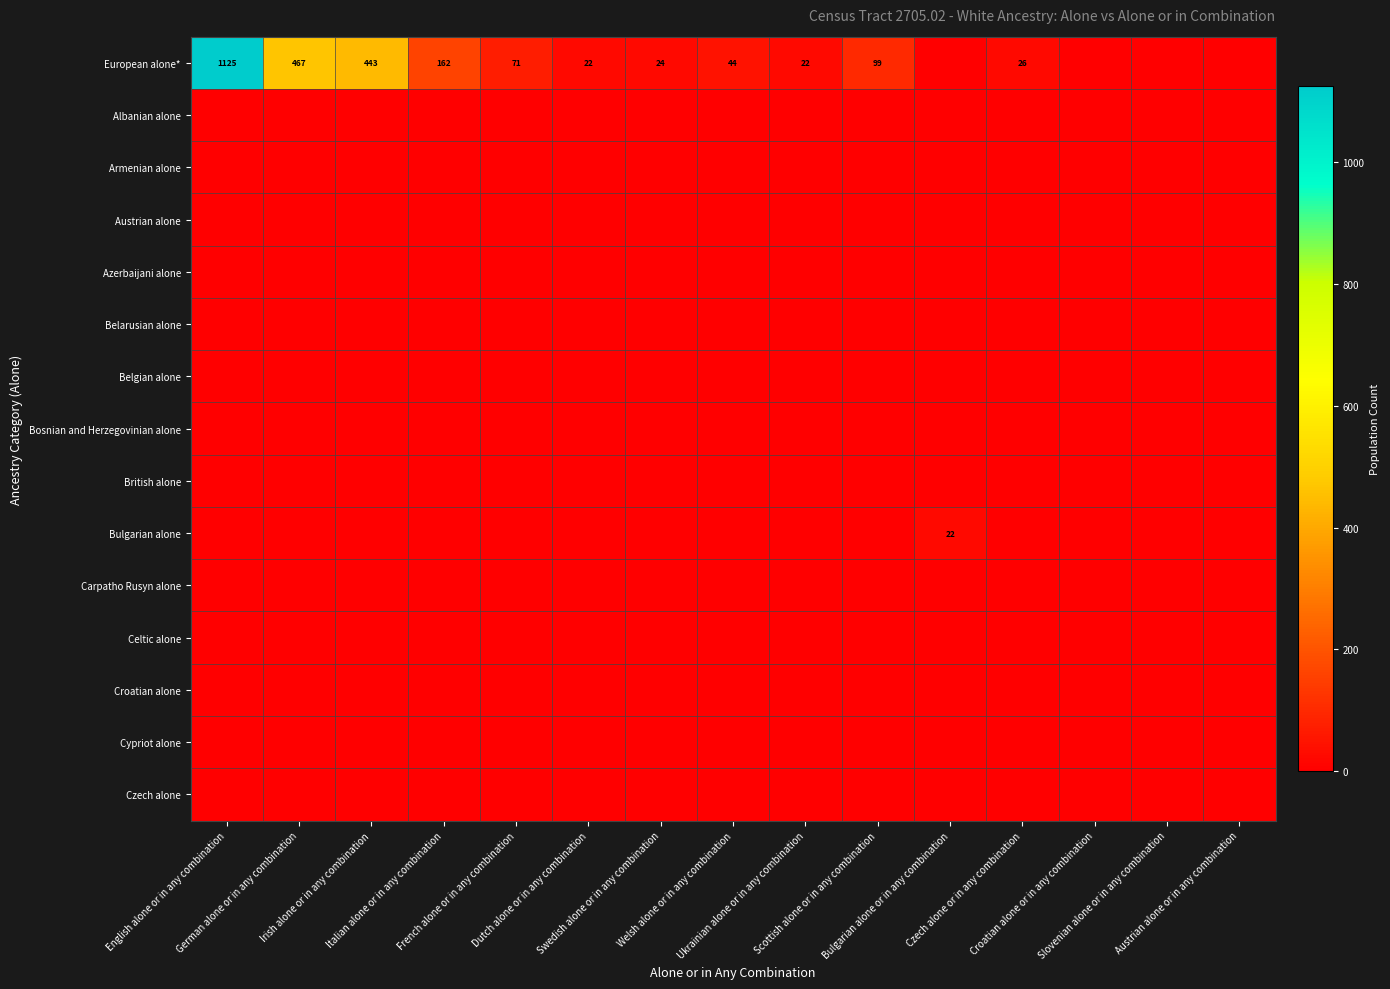

True or false: European alone* has a value of 44 at Welsh alone or in any combination.

True